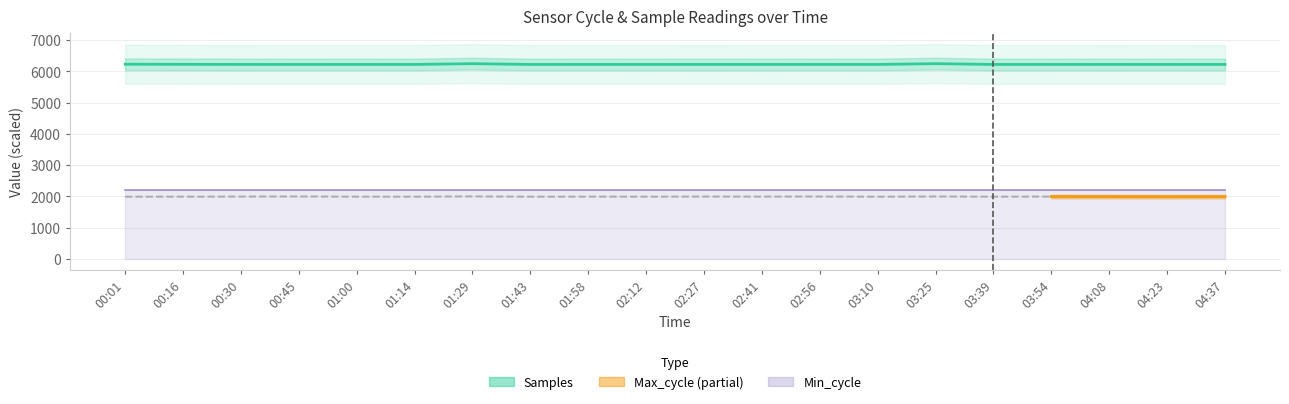

How many interior local peaks (higher than both neighbors) does the data have?

7